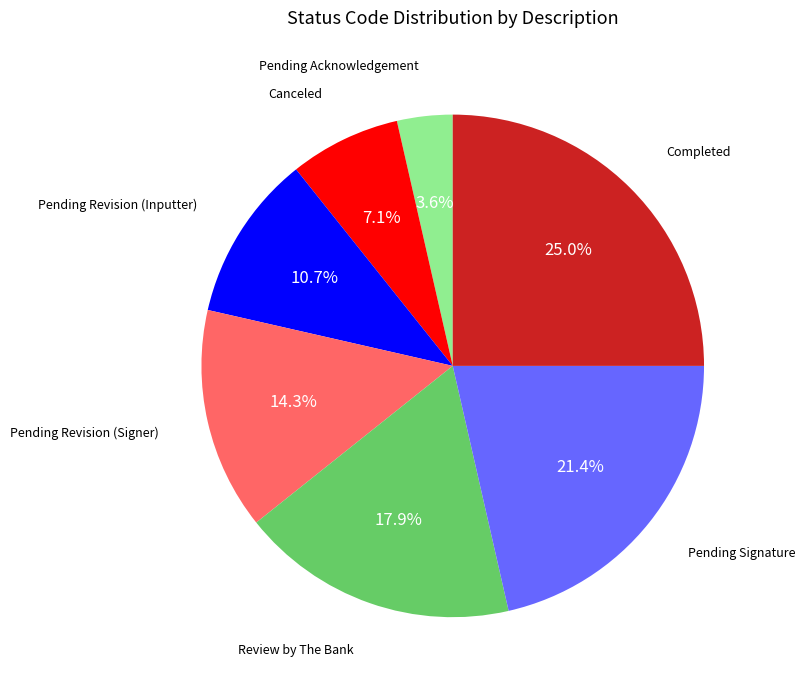

Is there a majority slice in this chart?

No